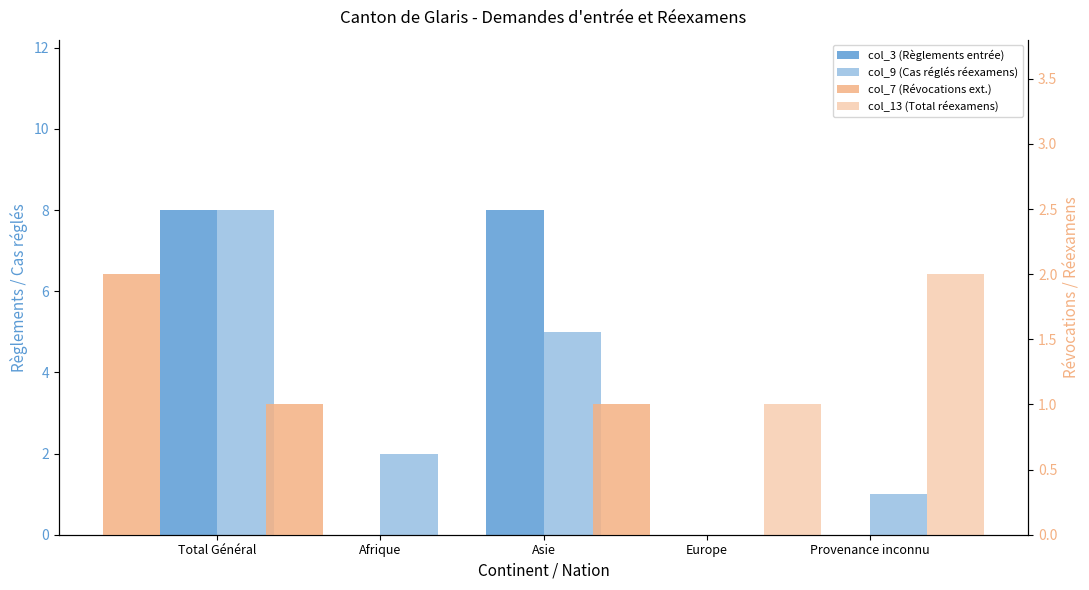

Which series has the largest total across all categories?

col_3 (Règlements entrée)